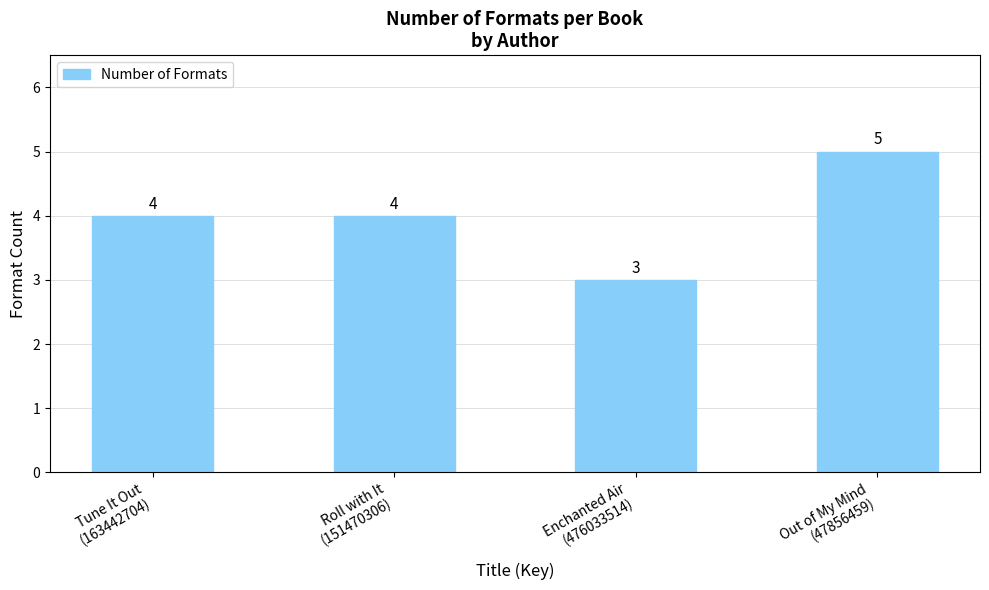

Reading left to right, list all the values displayed in this chart.

4	4	3	5